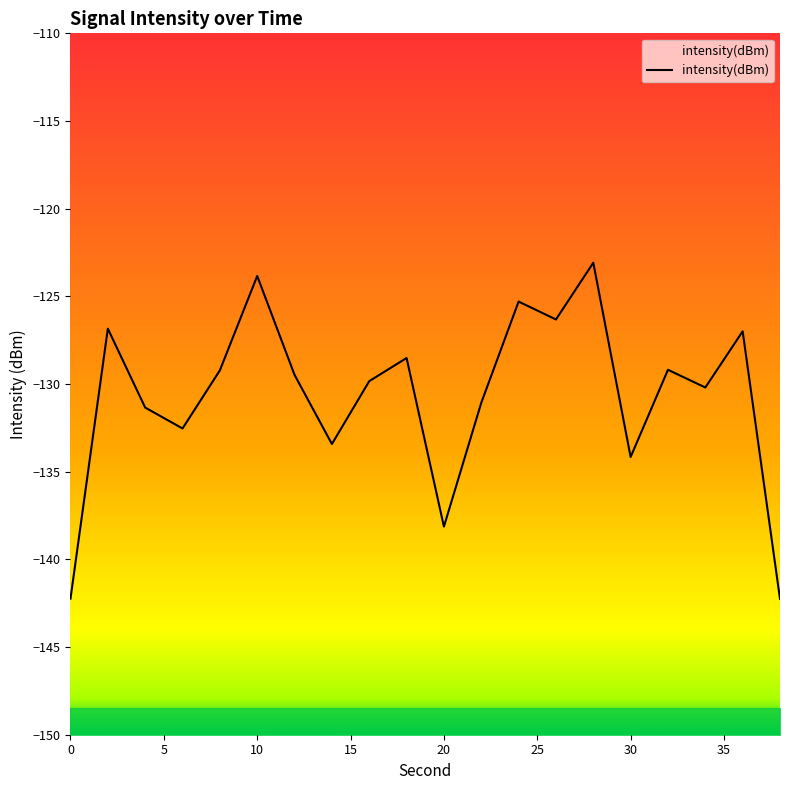

The value at 38 is -59.9. True or false?

False